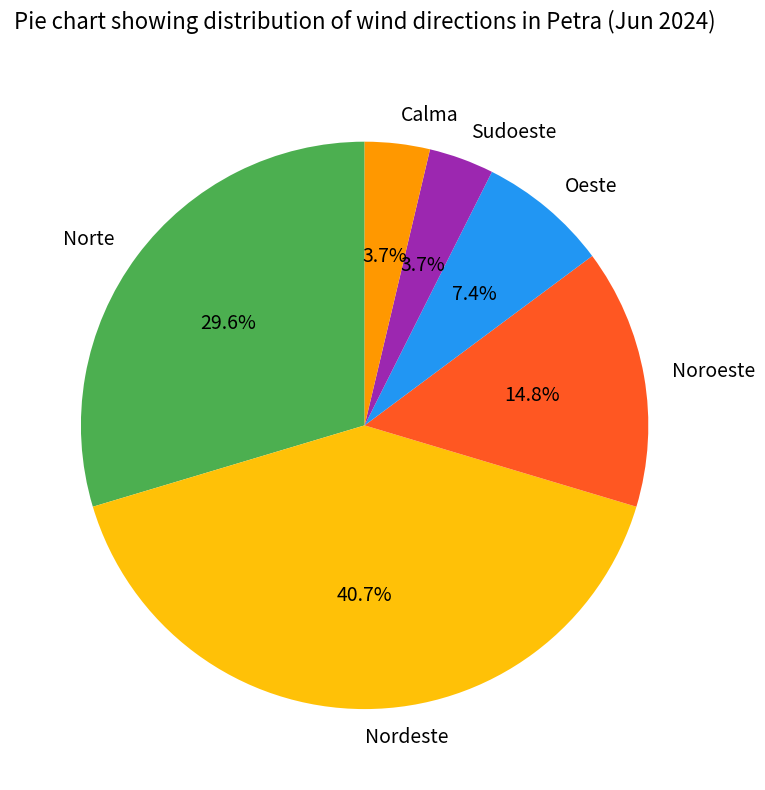

To the nearest percent, what percentage of the pie is Oeste?

7%